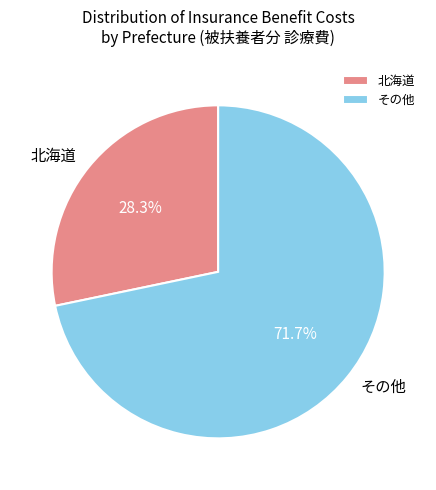

What is the ratio of the value at その他 to the value at 北海道?

2.5